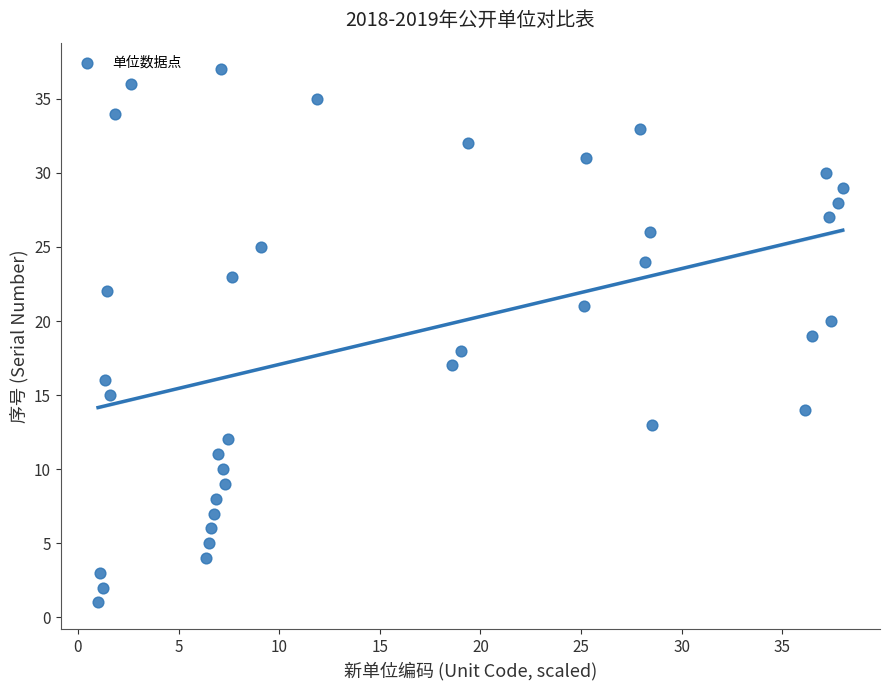

What is the range of Y values (max minus min)?

36